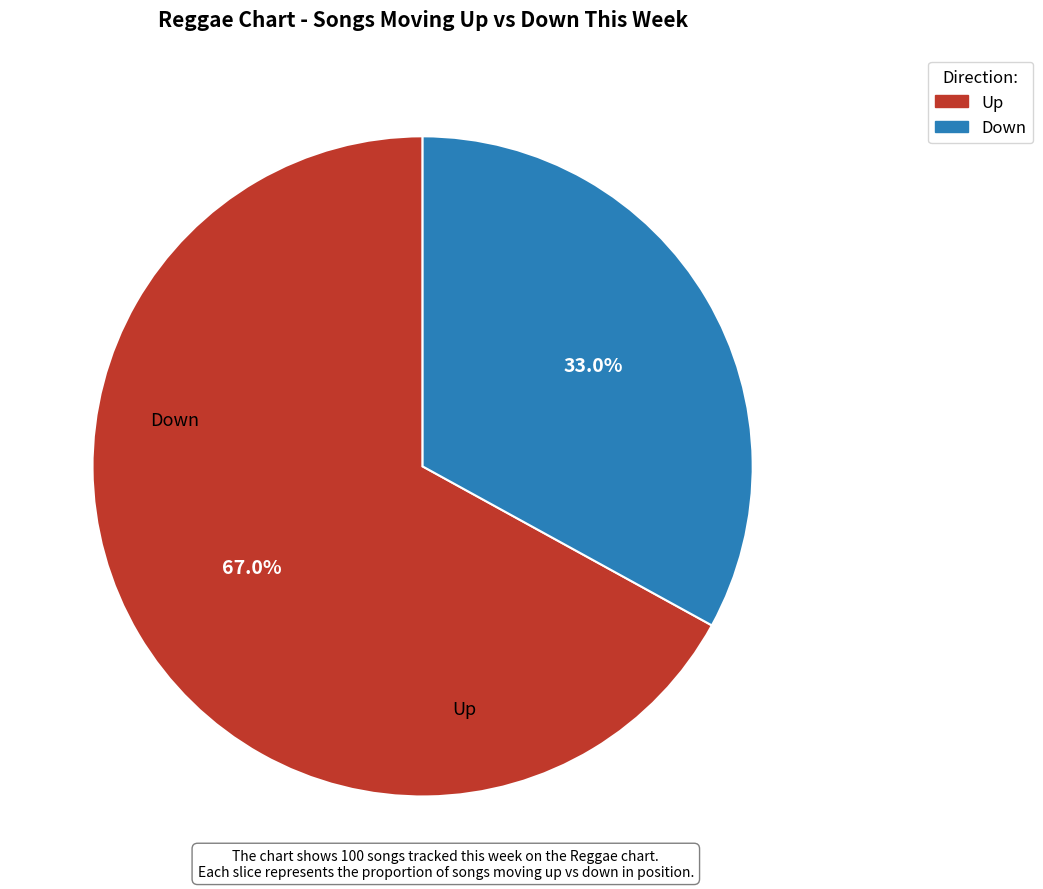

Is there a majority slice in this chart?

Yes